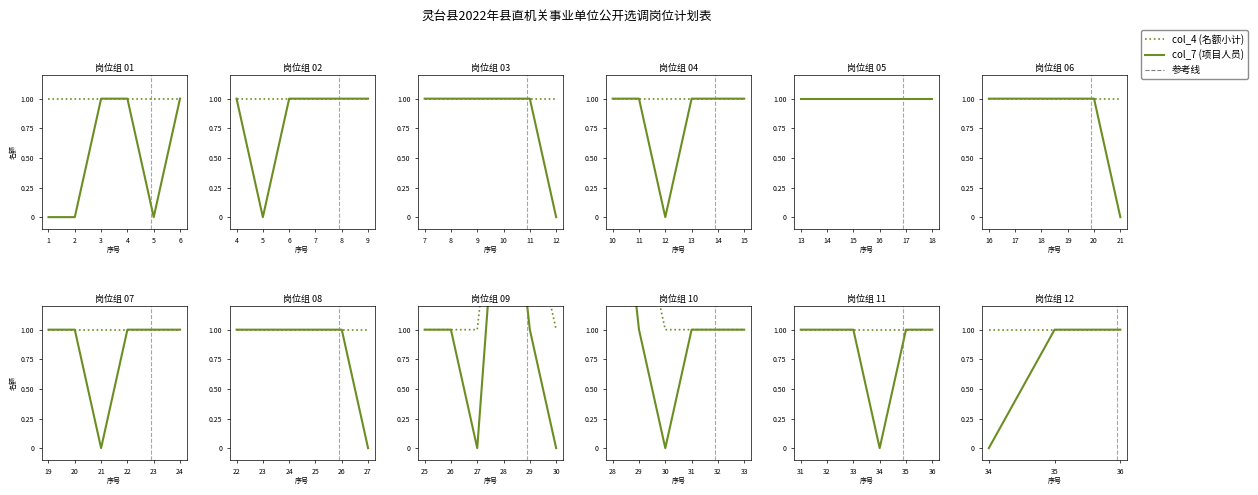

How many lines are shown in the chart?

2